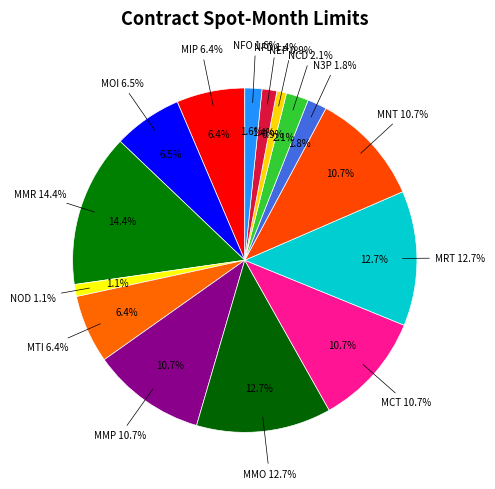

To the nearest percent, what is the combined percentage of MRT and MCT?

23%